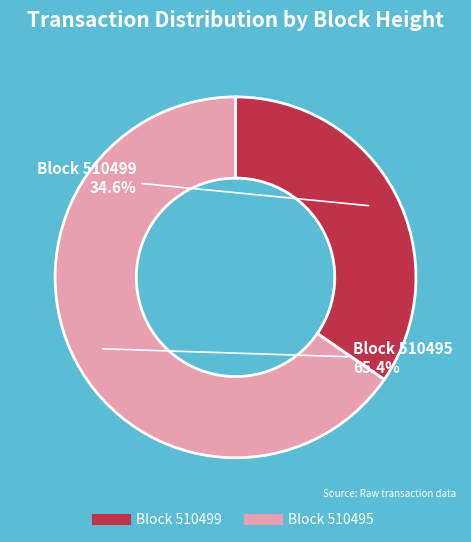

Does any single category account for the majority?

Yes